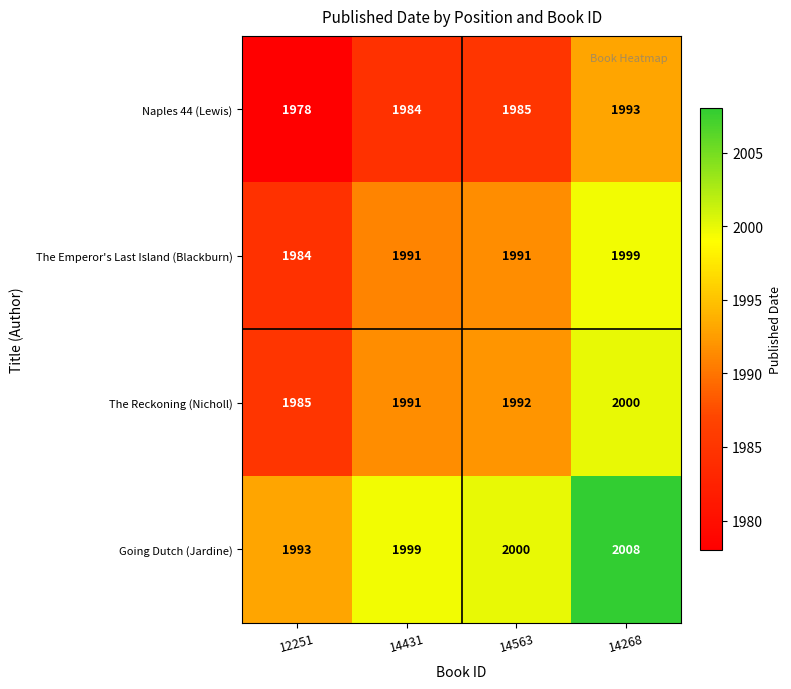

What is the spread (max minus min) of values at 14268?

15